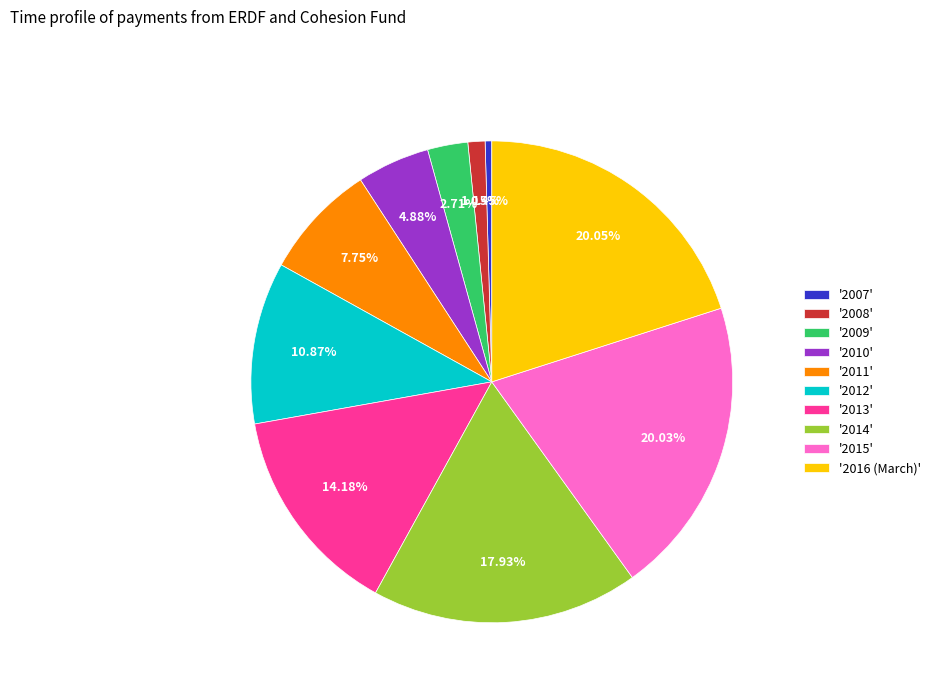

Combined, do '2014' and '2011' account for over 50%?

No